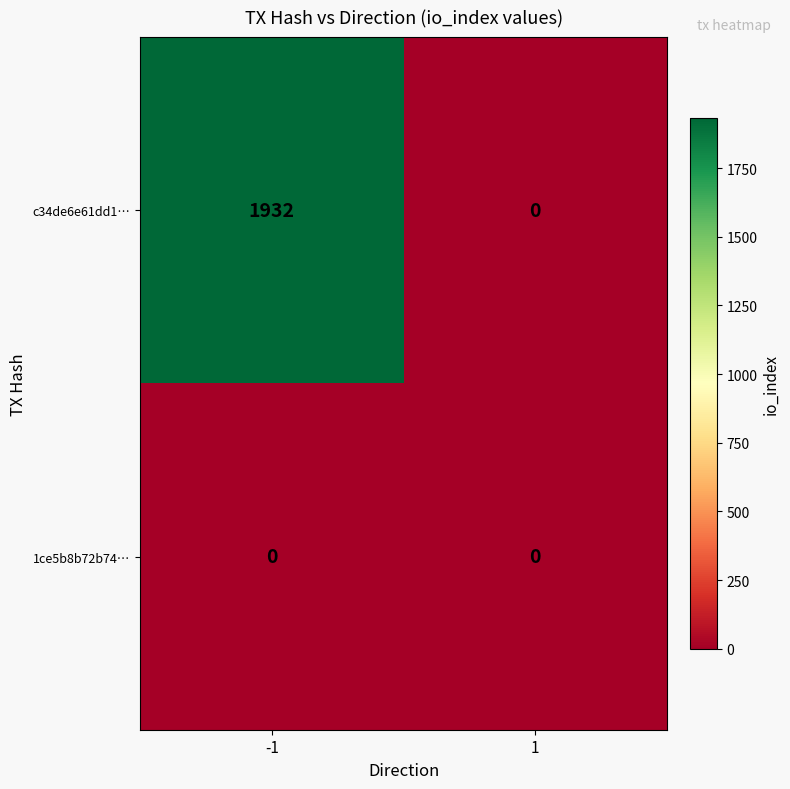

Reading left to right, list all the values displayed in this chart.

c34de6e61dd1…: -1=1932	1=0
1ce5b8b72b74…: -1=0	1=0